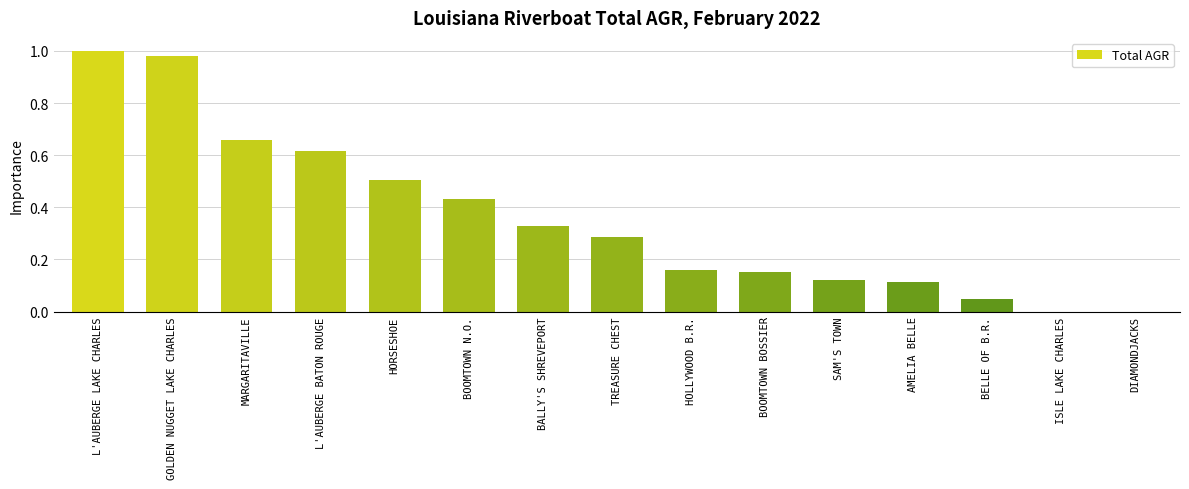

How many categories are shown in the chart?

15